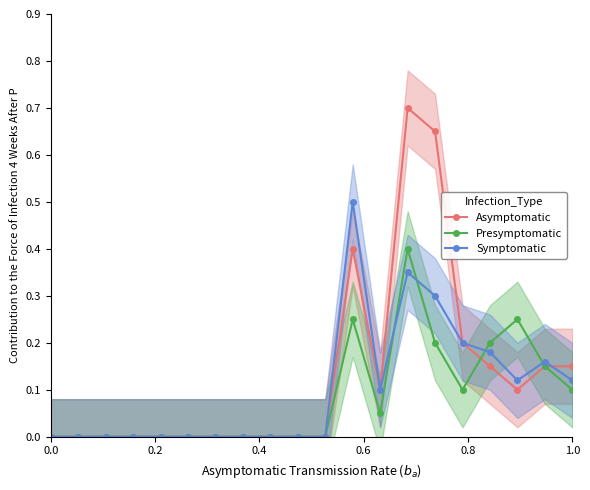

How many intersections are there between Presymptomatic and Asymptomatic?

1